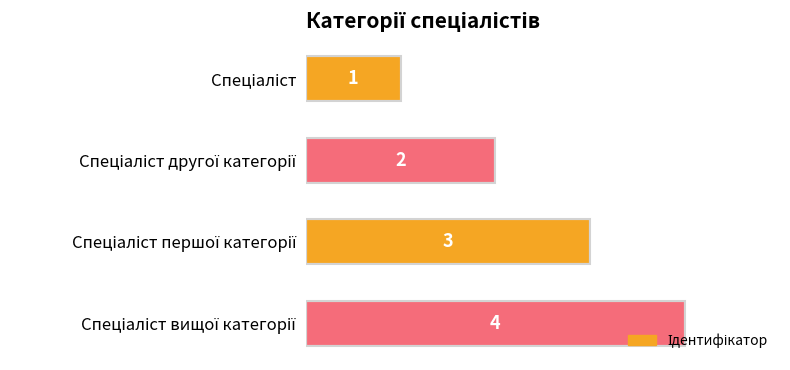

Count the values in the range 2 to 4.

3